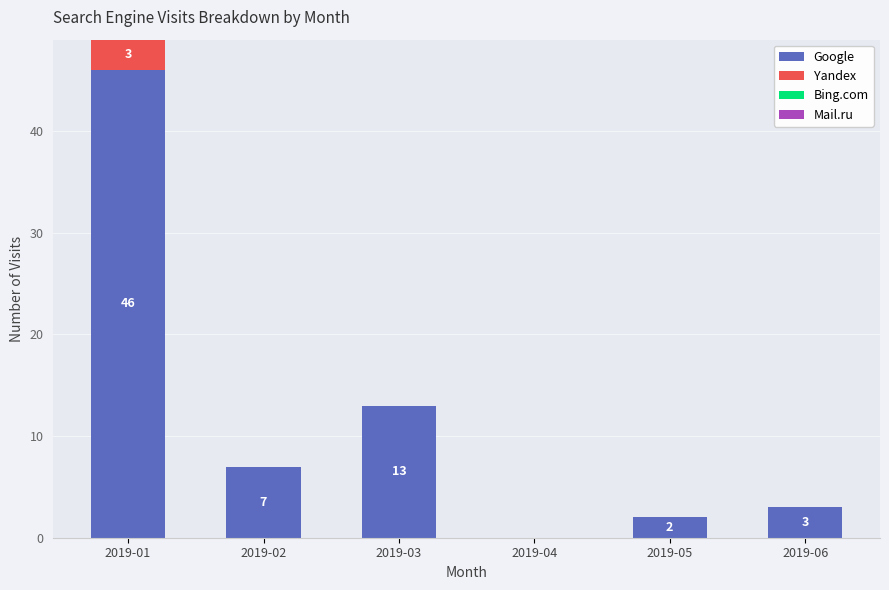

What is the maximum value for Google?

46